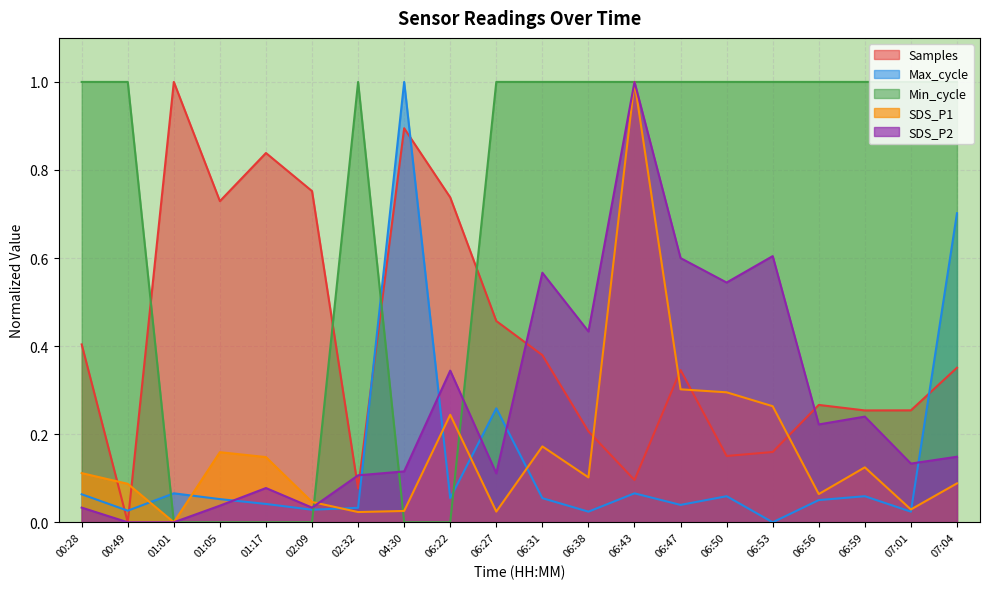

In Samples, how many points are higher than both neighbors (excluding endpoints)?

5